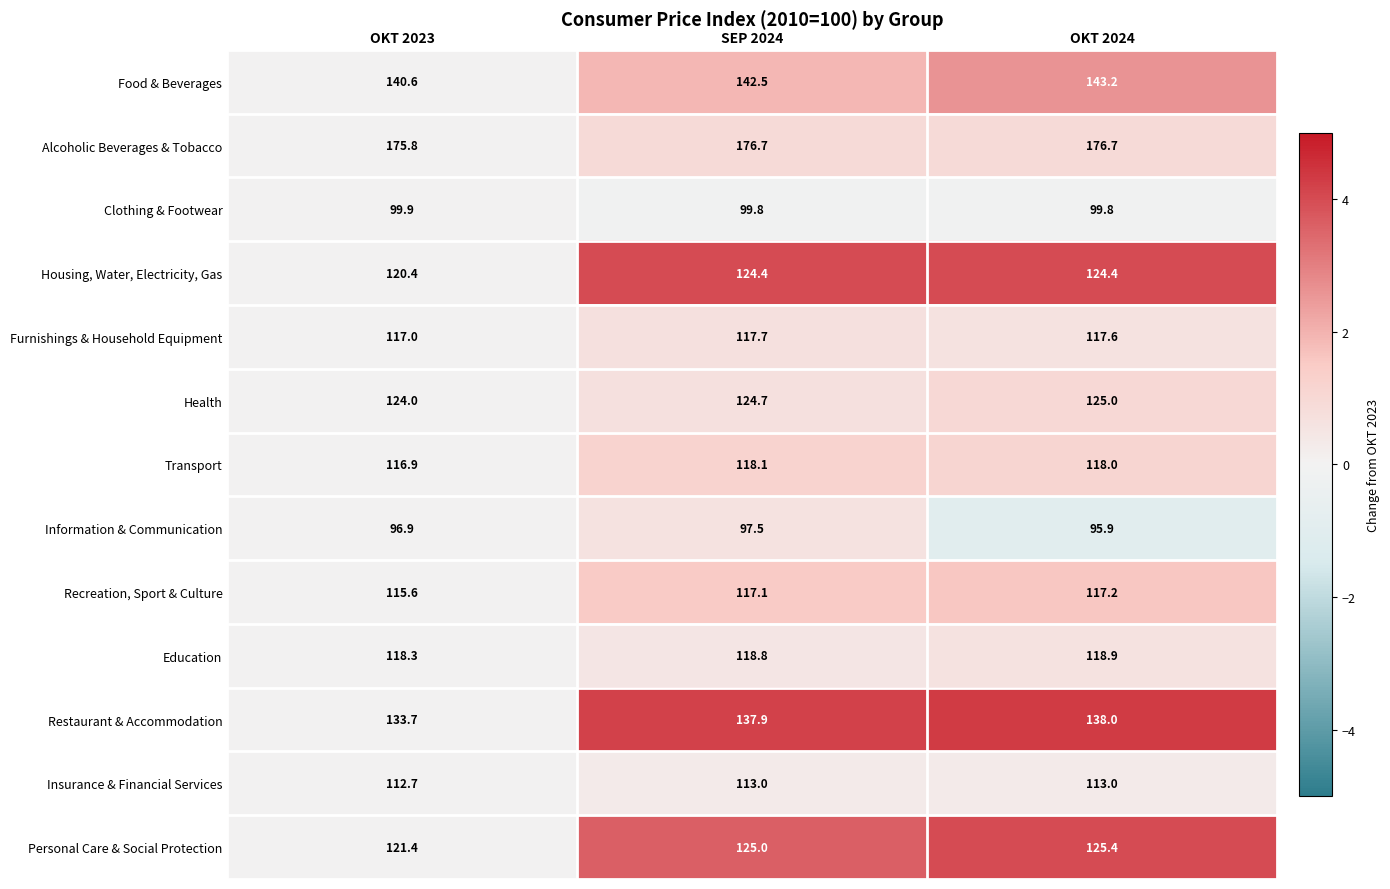

Count the number of categories in the chart.

3